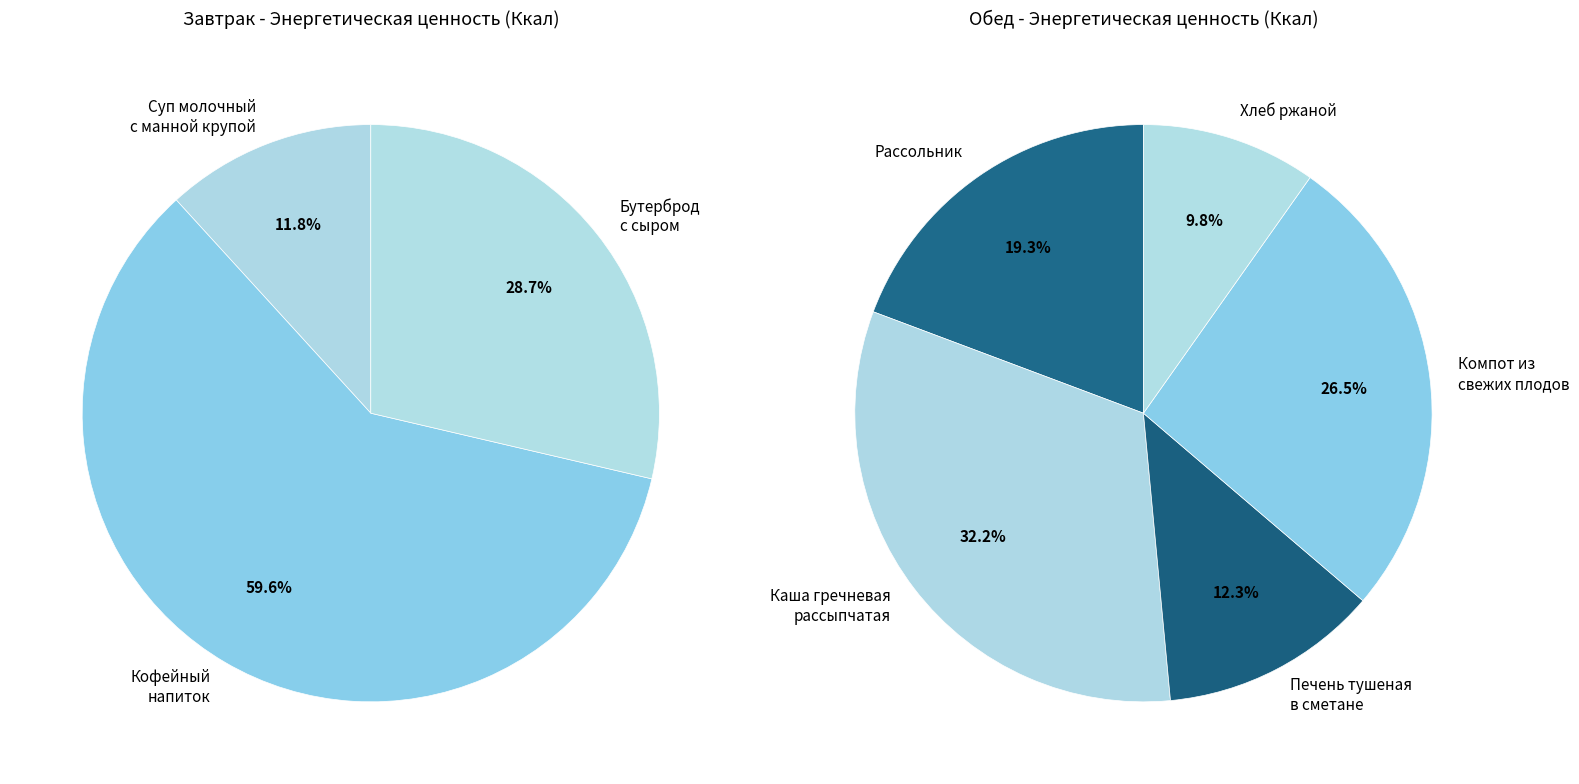

Is it true that Печень тушеная в сметане is 20% of the pie?

False